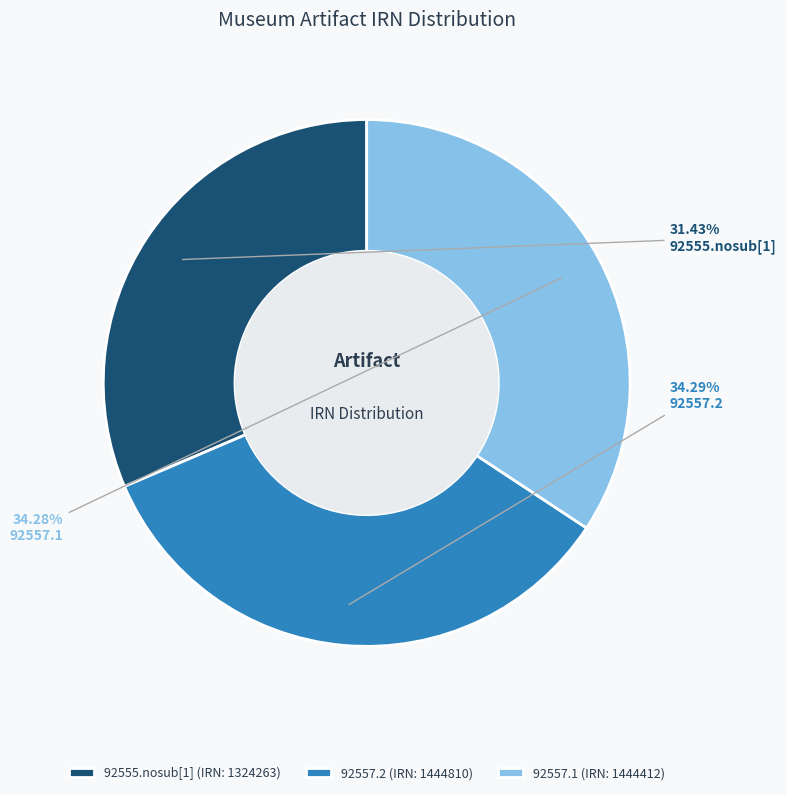

True or false: 92555.nosub[1] accounts for 20% of the total.

False